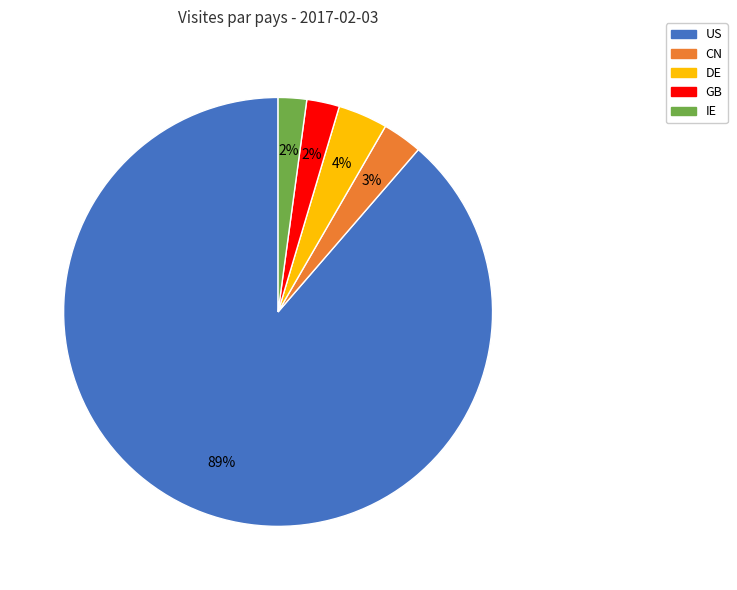

True or false: IE accounts for 2% of the total.

True